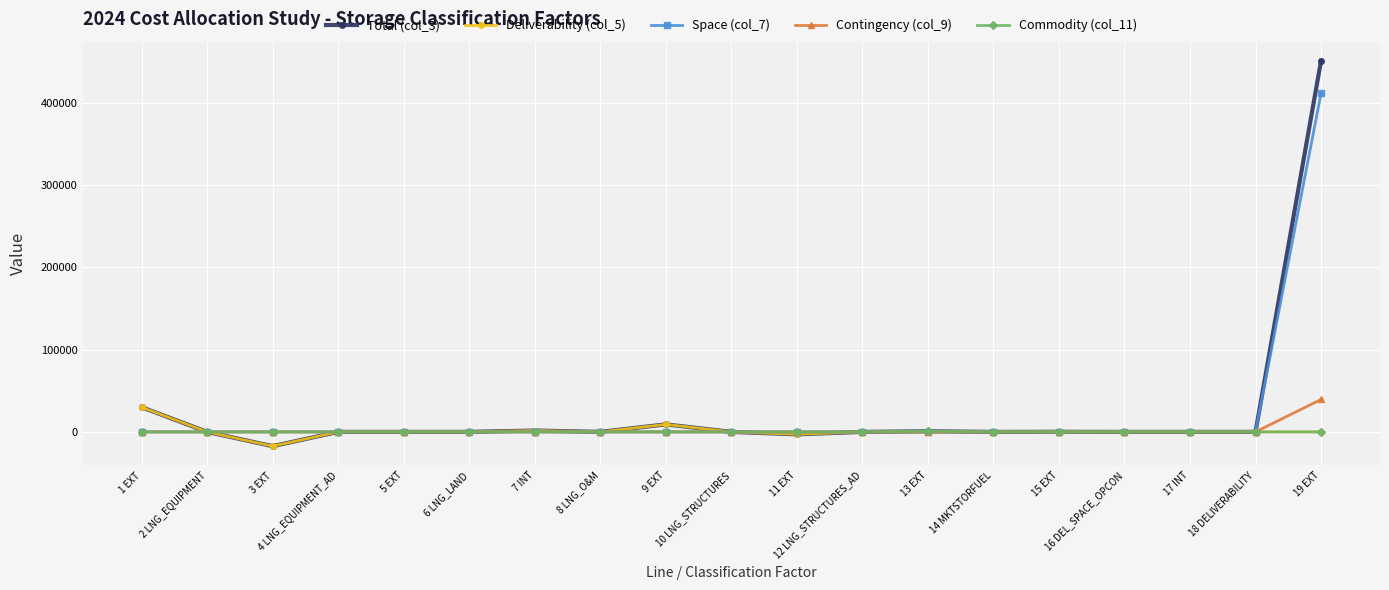

What is the total value across all series at 15 EXT?

200.0